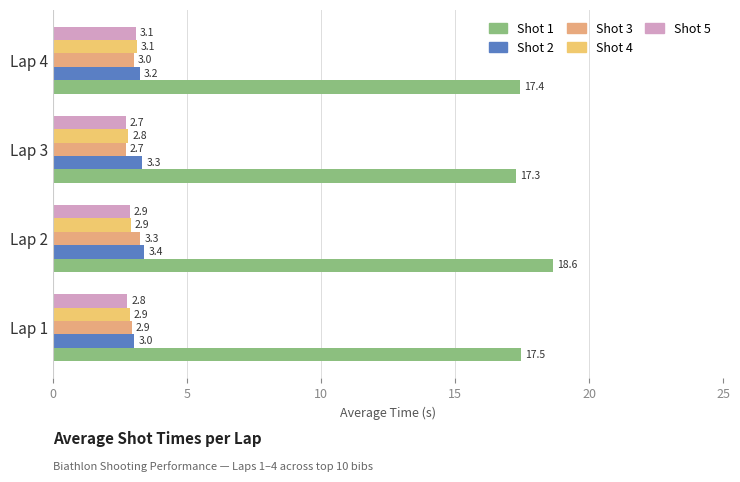

What is the value of the Shot 3 bar at the 1st from the left?

2.9